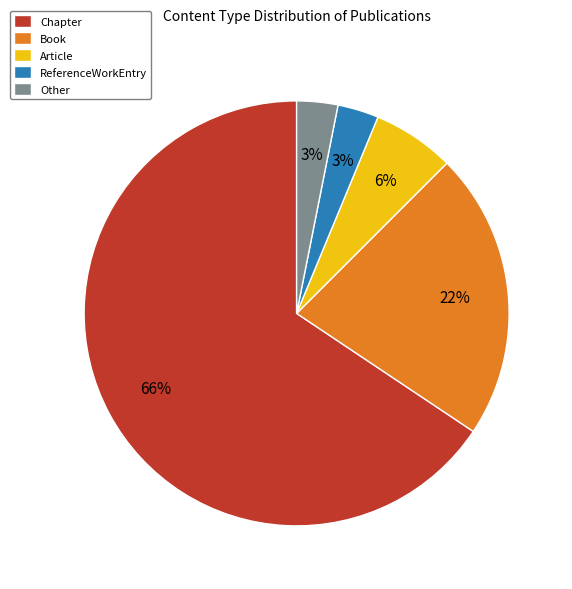

Between Other and Chapter, which is larger?

Chapter